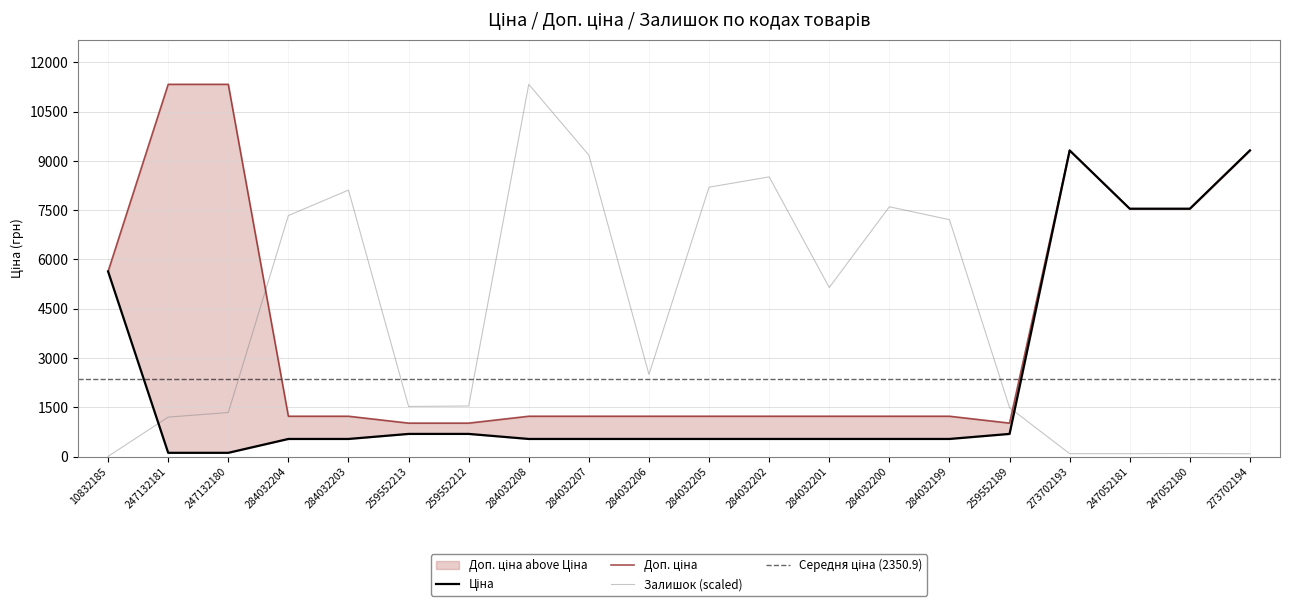

Reading right to left, what are all the values shown in this chart?

Ціна: 9321.4	7545.9	7545.9	9321.4	689.1	535.4	535.4	535.4	535.4	535.4	535.4	535.4	535.4	689.1	689.1	535.4	535.4	113.3	113.3	5636.0
Доп. ціна: 9321.4	7545.9	7545.9	9321.4	1017.8	1227.2	1227.2	1227.2	1227.2	1227.2	1227.2	1227.2	1227.2	1017.8	1017.8	1227.2	1227.2	11334.0	11334.0	5636.0
Залишок: 83.2	92.4	87.8	87.8	1487.8	7212.5	7605.3	5147.2	8515.5	8201.3	2499.7	9176.2	11334.0	1538.6	1524.8	8113.5	7337.3	1339.9	1201.3	4.6